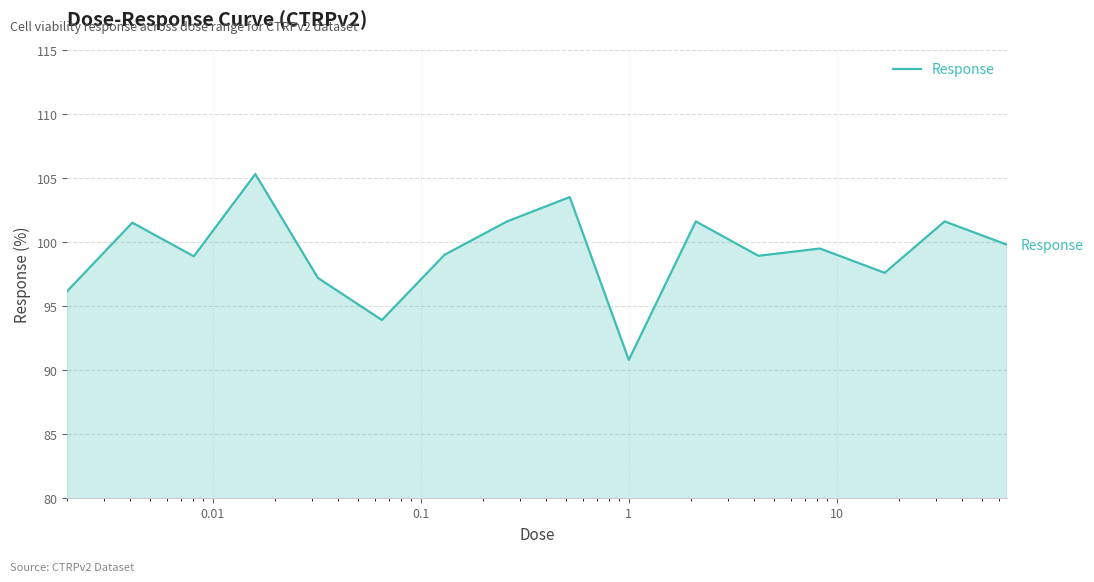

What is the difference between the maximum and minimum values?

14.5